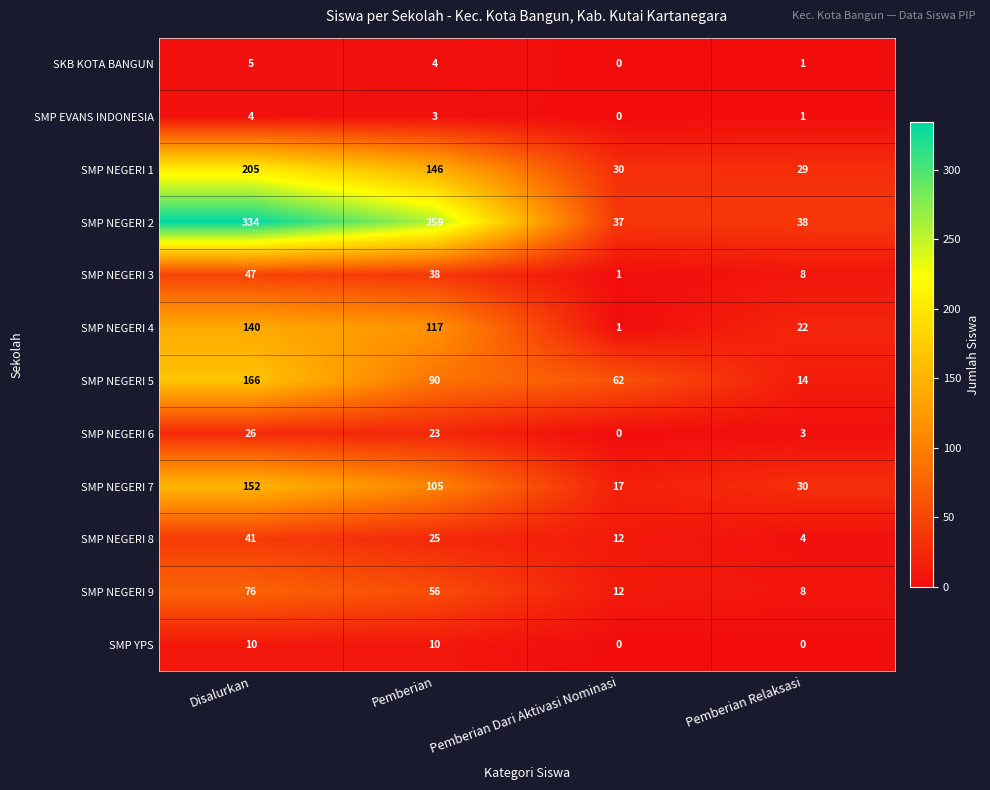

Which label corresponds to the largest value in the chart?

Disalurkan